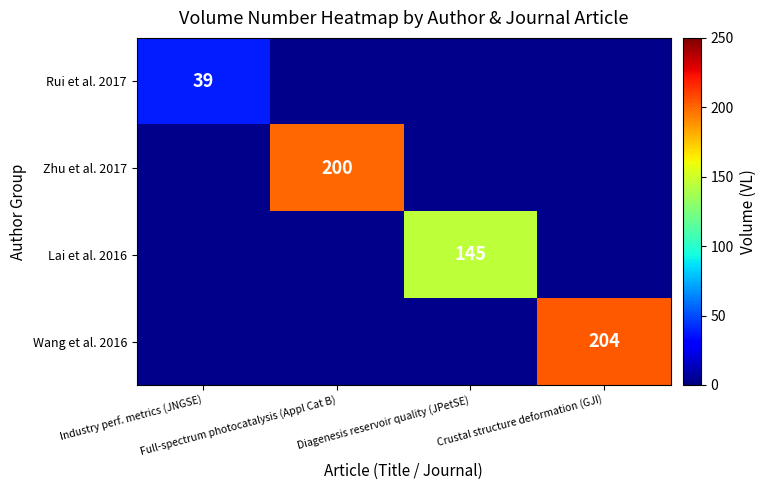

Count the number of categories in the chart.

4